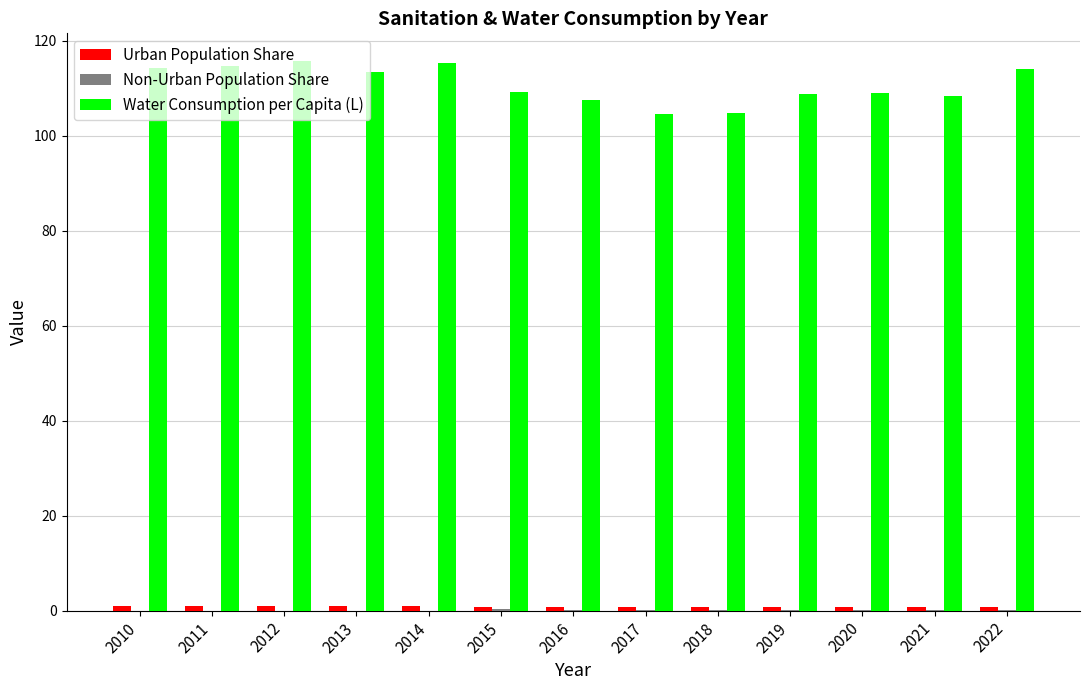

What is the total value across all series at 2015?

110.2